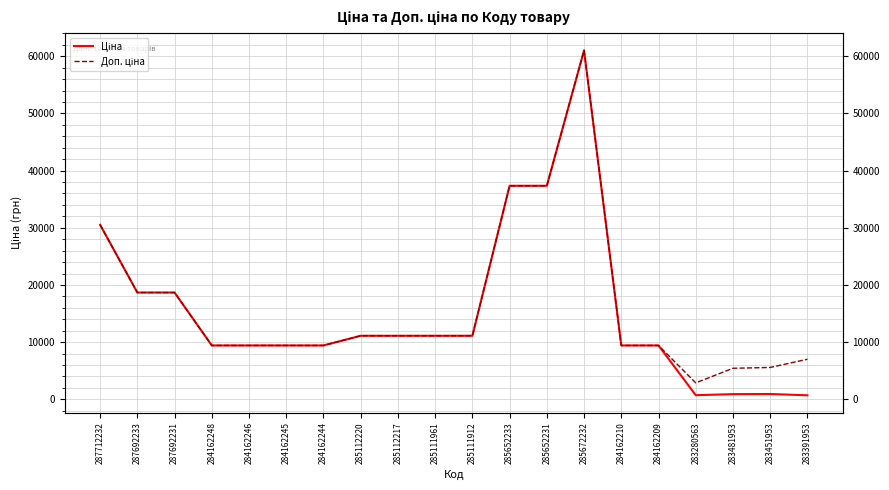

True or false: Доп. ціна and Ціна cross at least once.

False